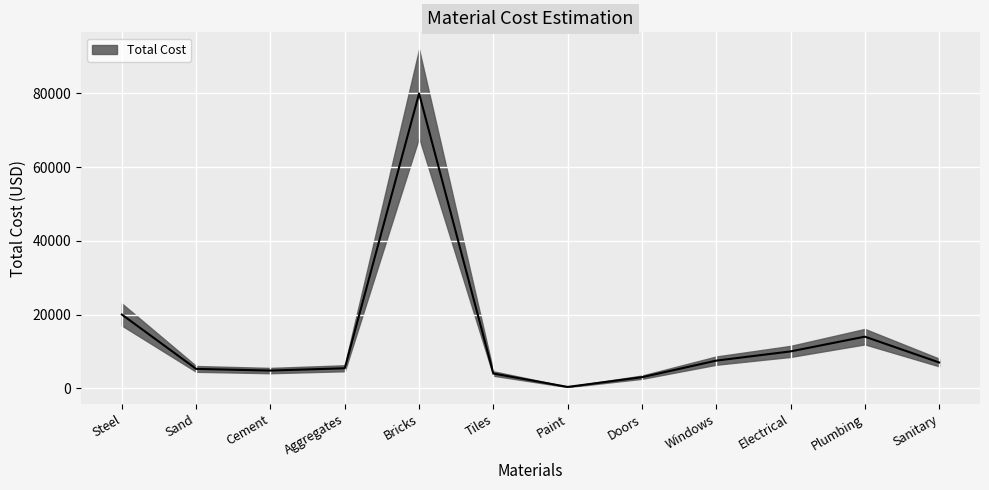

How many values are below 7000?

6